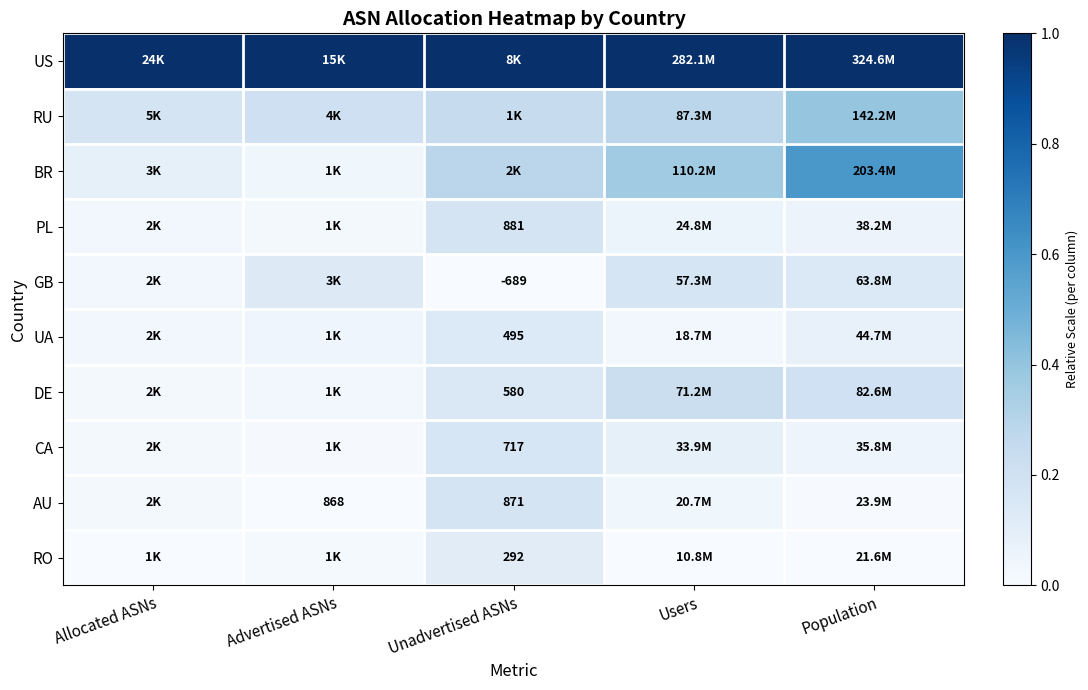

What is the difference between the highest and lowest values at Unadvertised ASNs?

1.0